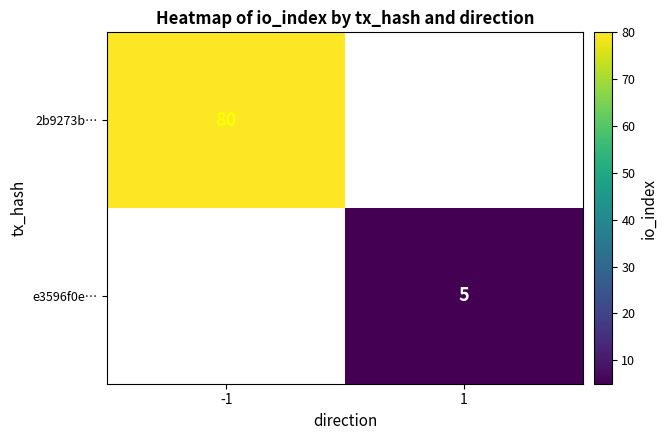

At how many categories does at least one series exceed 57?

1